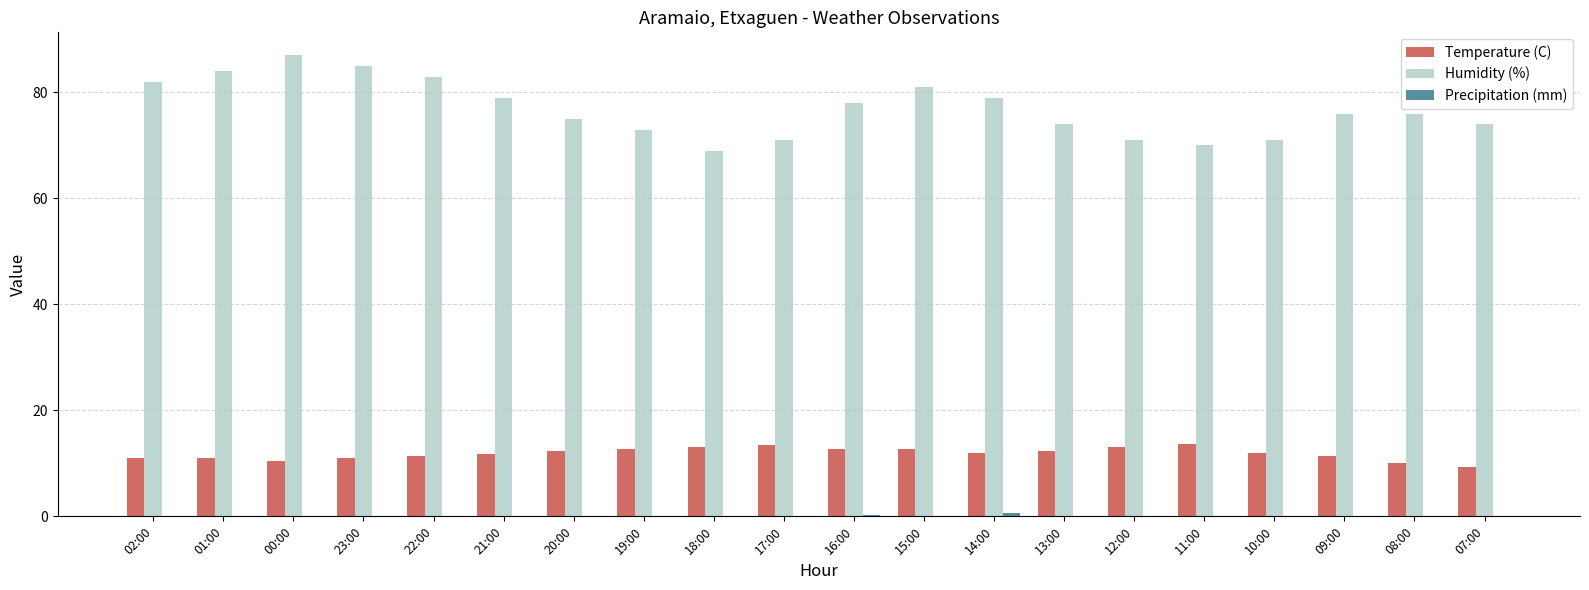

Is it true that Humidity (%) equals 142.1 at 01:00?

False